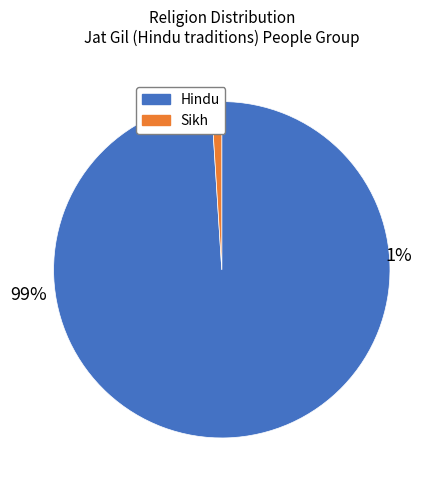

The Christian slice represents 1% of the pie. True or false?

False